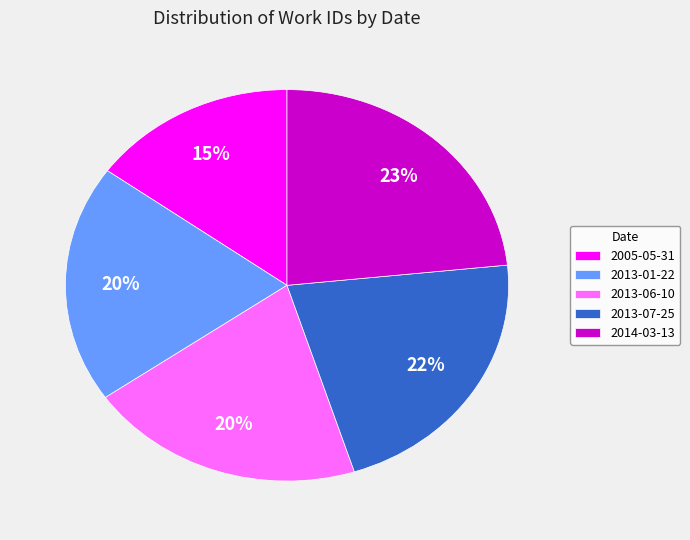

What percentage is the 2013-07-25 slice, to the nearest percent?

22%